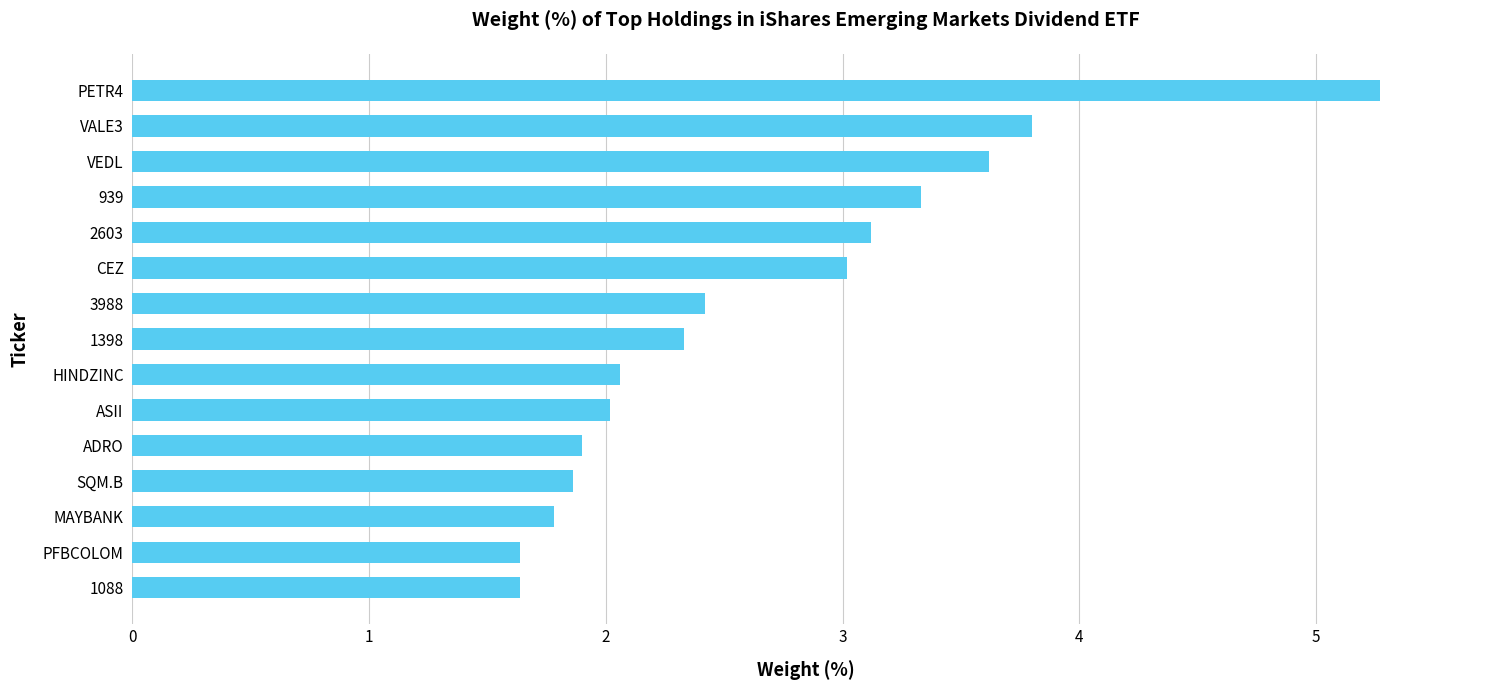

Reading top to bottom, transcribe all the data shown in this chart.

PETR4=5.3	VALE3=3.8	VEDL=3.6	939=3.3	2603=3.1	CEZ=3.0	3988=2.4	1398=2.3	HINDZINC=2.1	ASII=2.0	ADRO=1.9	SQM.B=1.9	MAYBANK=1.8	PFBCOLOM=1.6	1088=1.6